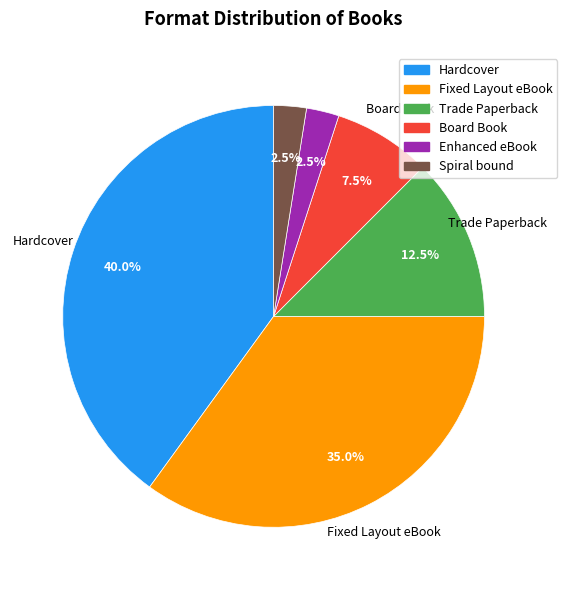

Is there any slice that represents more than half of the pie?

No